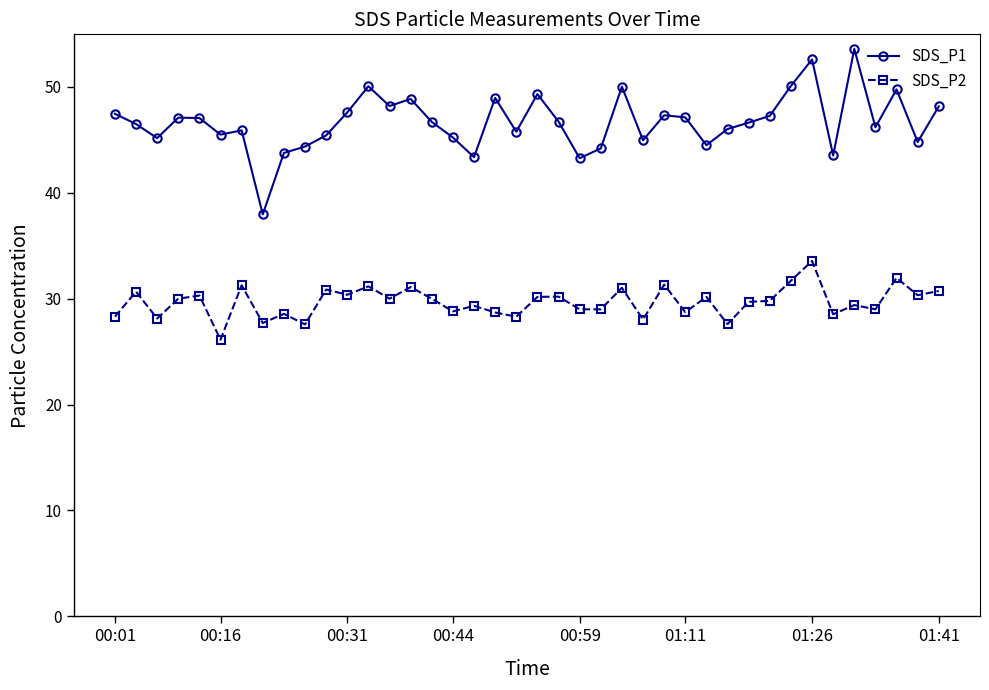

What is the average value of the SDS_P2 series?

29.7